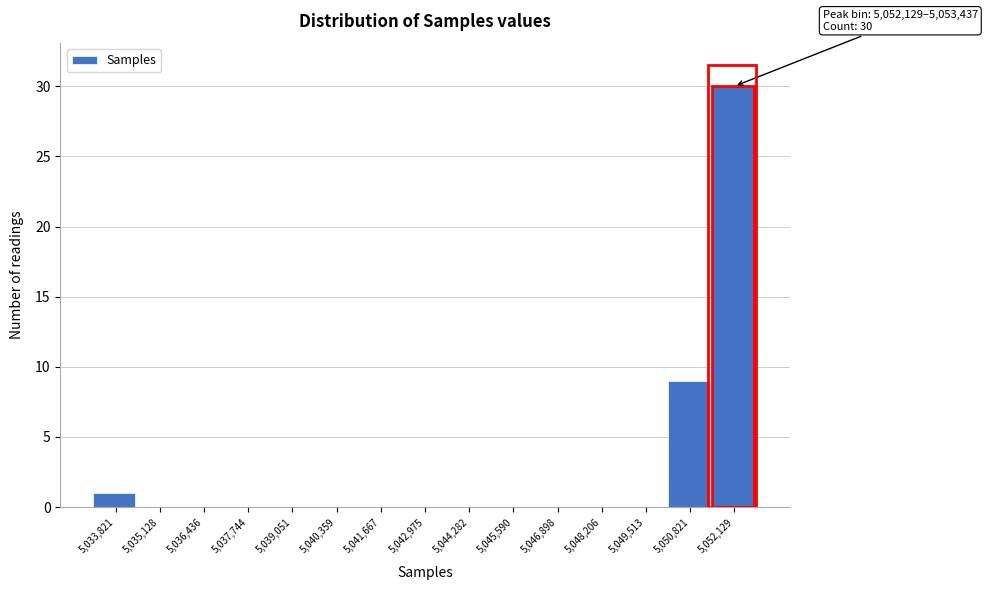

Reading left to right, transcribe all the data shown in this chart.

5,033,821=1	5,035,128=0	5,036,436=0	5,037,744=0	5,039,051=0	5,040,359=0	5,041,667=0	5,042,975=0	5,044,282=0	5,045,590=0	5,046,898=0	5,048,206=0	5,049,513=0	5,050,821=9	5,052,129=30